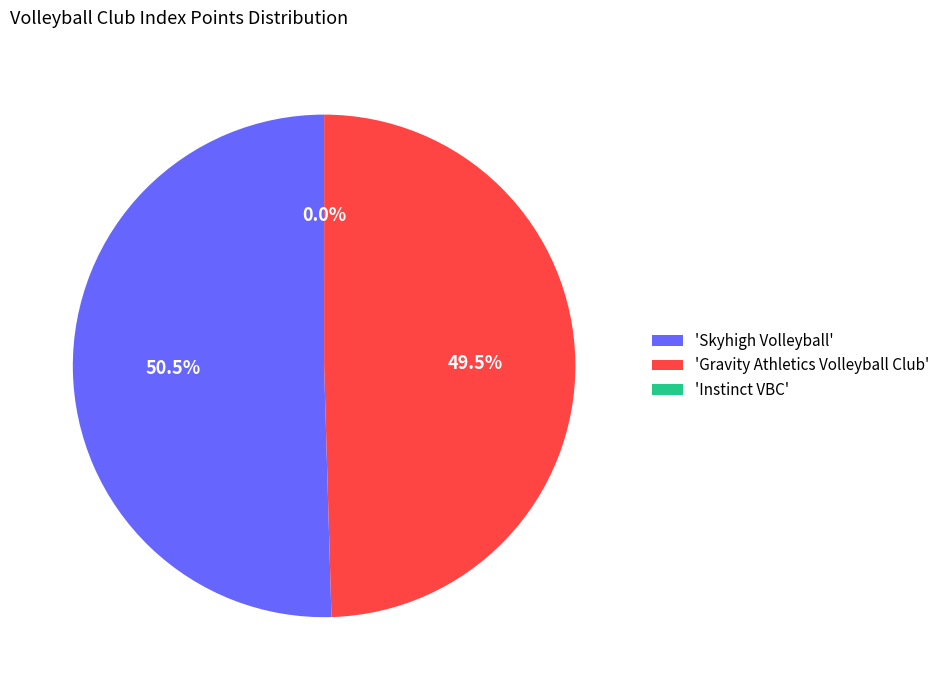

Approximately how many times larger is the value at 'Gravity Athletics Volleyball Club' compared to 'Skyhigh Volleyball'?

1.0